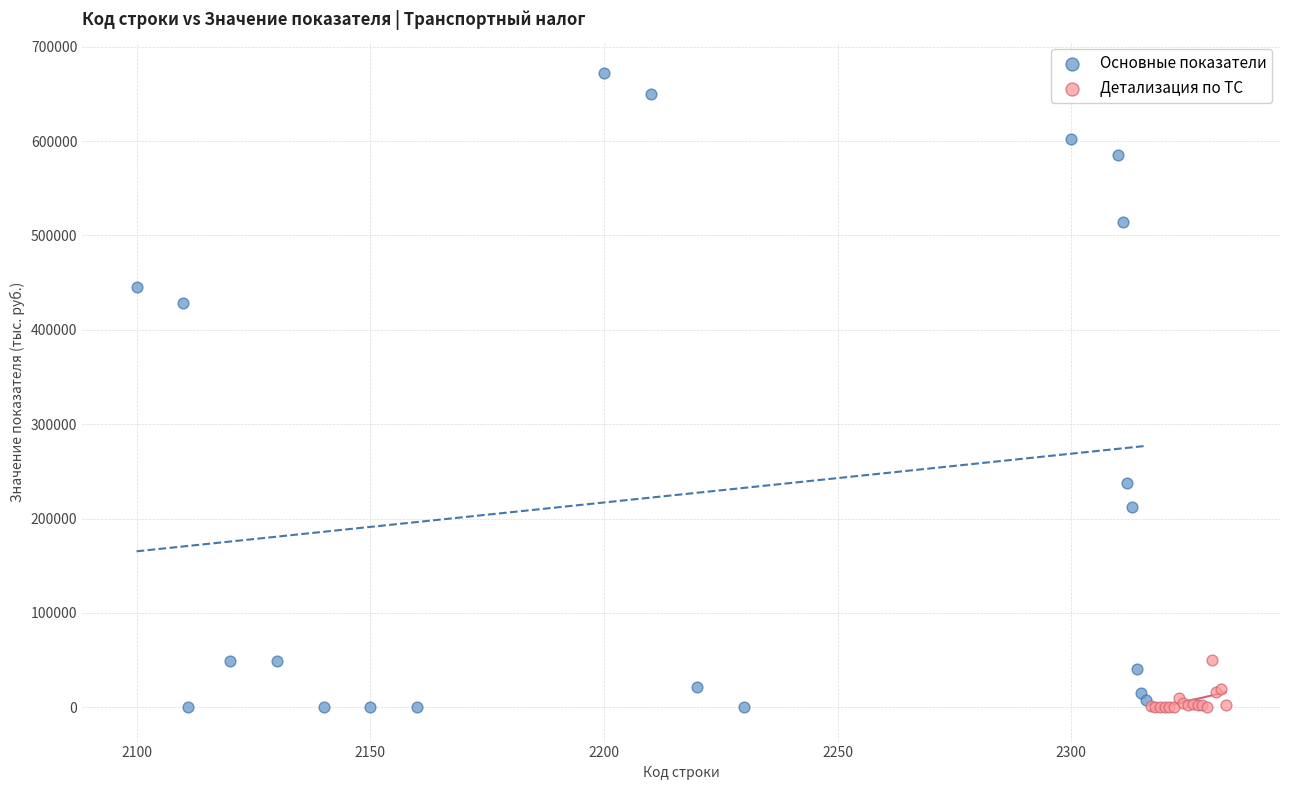

Which series has the largest Y range (max minus min)?

Основные показатели